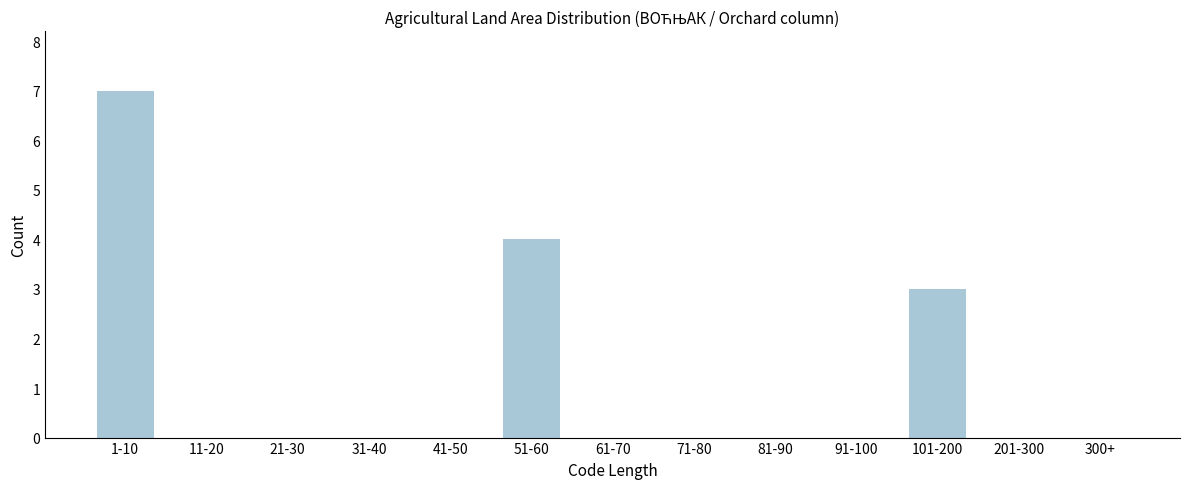

Reading right to left, list all the values displayed in this chart.

300+=0	201-300=0	101-200=3	91-100=0	81-90=0	71-80=0	61-70=0	51-60=4	41-50=0	31-40=0	21-30=0	11-20=0	1-10=7